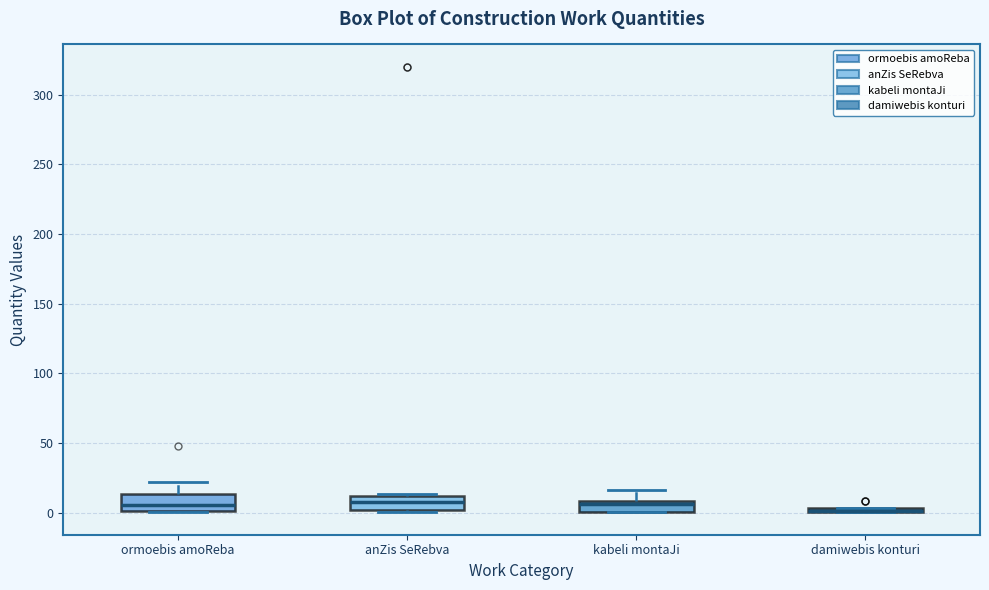

Where is the lower edge of the box for kabeli montaJi on the y-axis? The values are not printed on the chart, so give them approximately, as read against the axis.

0